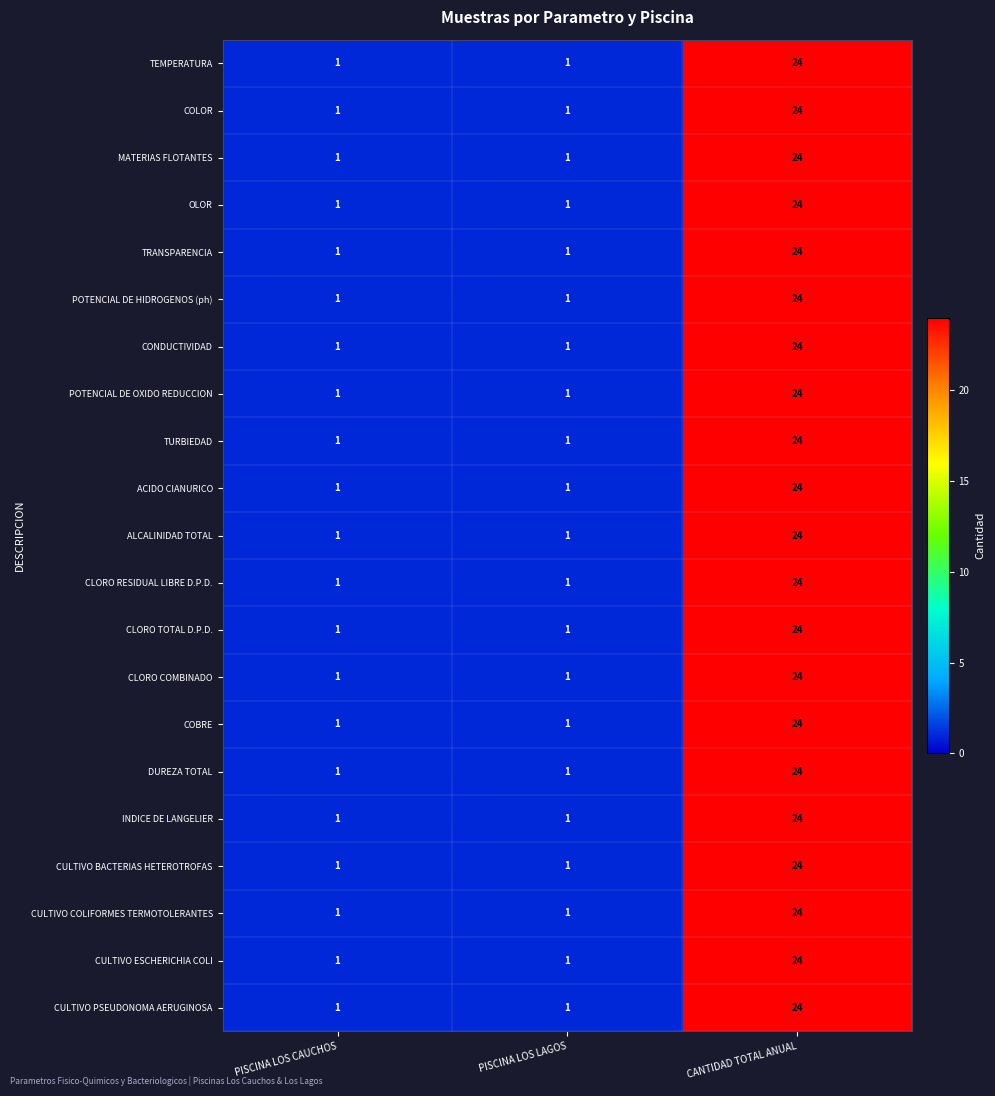

The value of COLOR at PISCINA LOS CAUCHOS is 0. True or false?

False